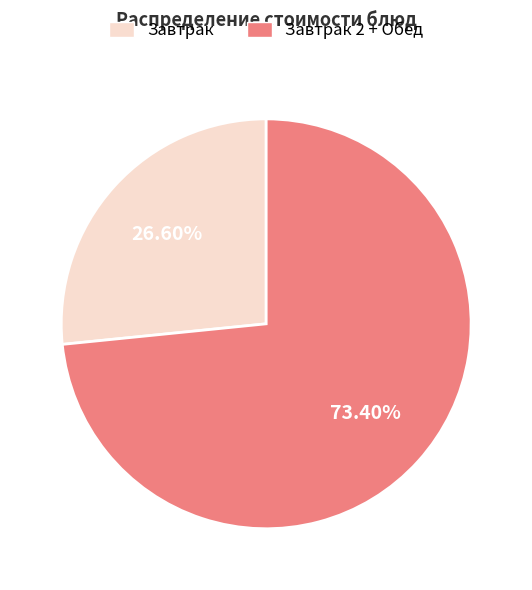

How many slices are in this pie chart?

2